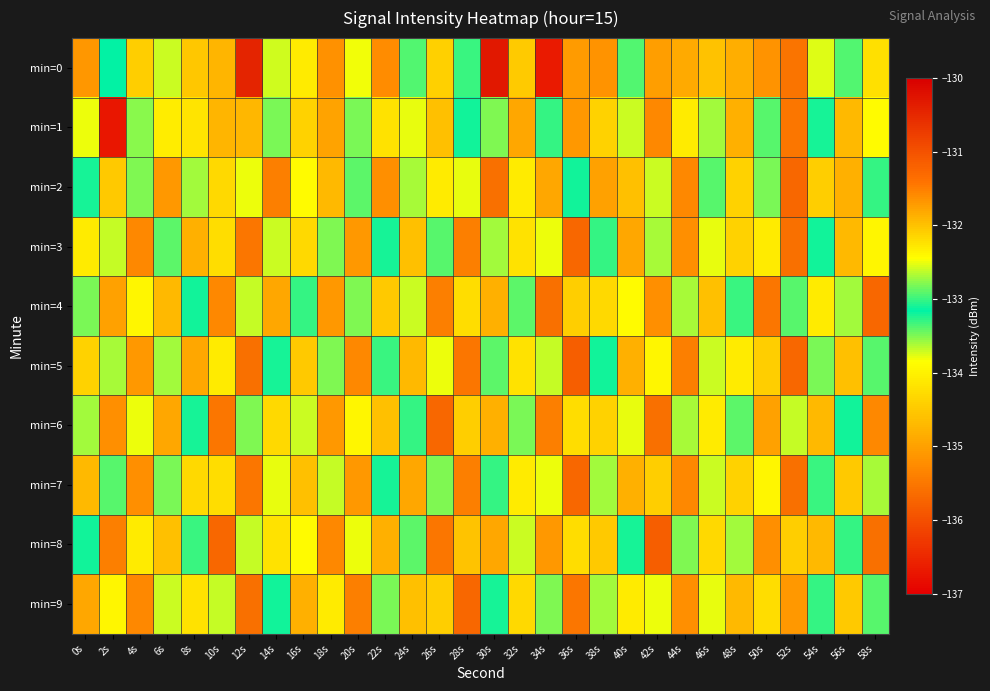

At which category is the sum across all series the highest?

50s